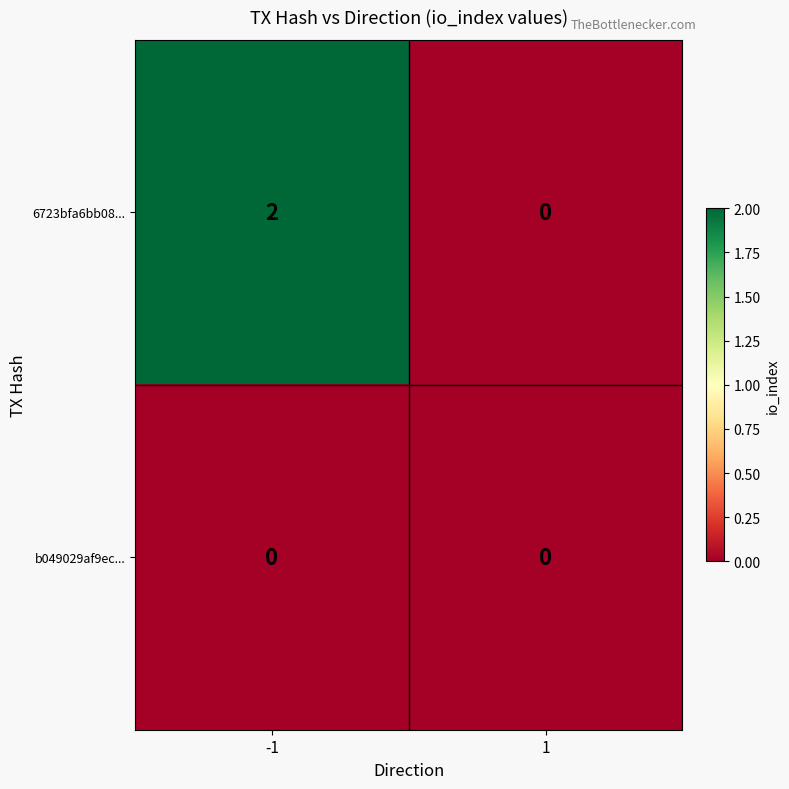

At which category is the sum across all series the highest?

-1